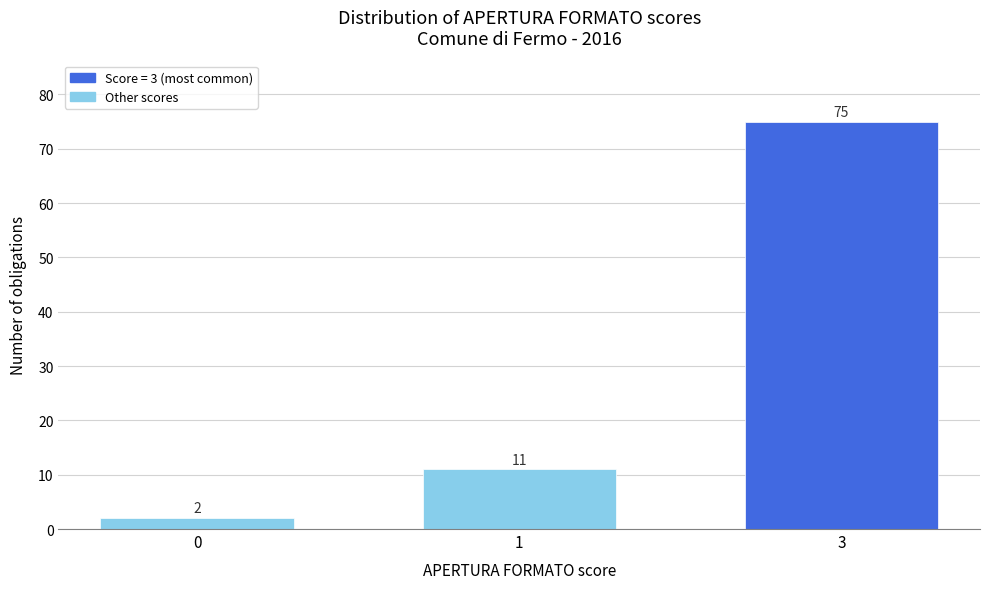

Reading left to right, list all the values displayed in this chart.

0=2	1=11	3=75